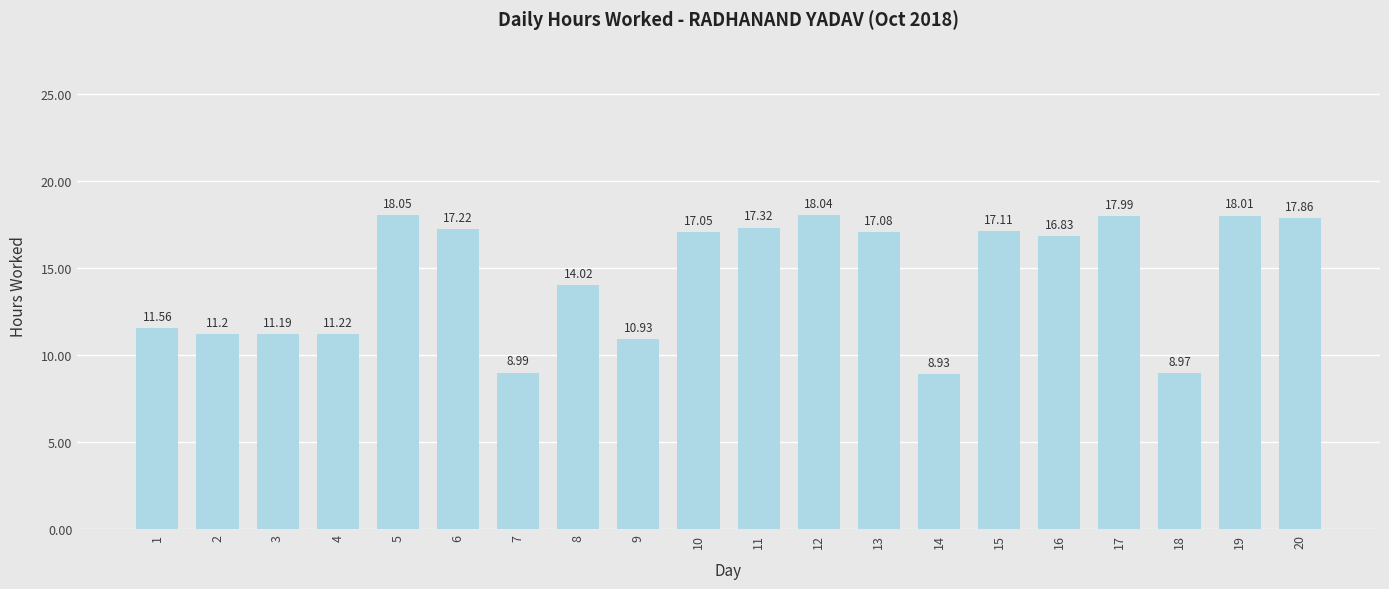

Rank the categories by value from lowest to highest.

14, 18, 7, 9, 3, 2, 4, 1, 8, 16, 10, 13, 15, 6, 11, 20, 17, 19, 12, 5